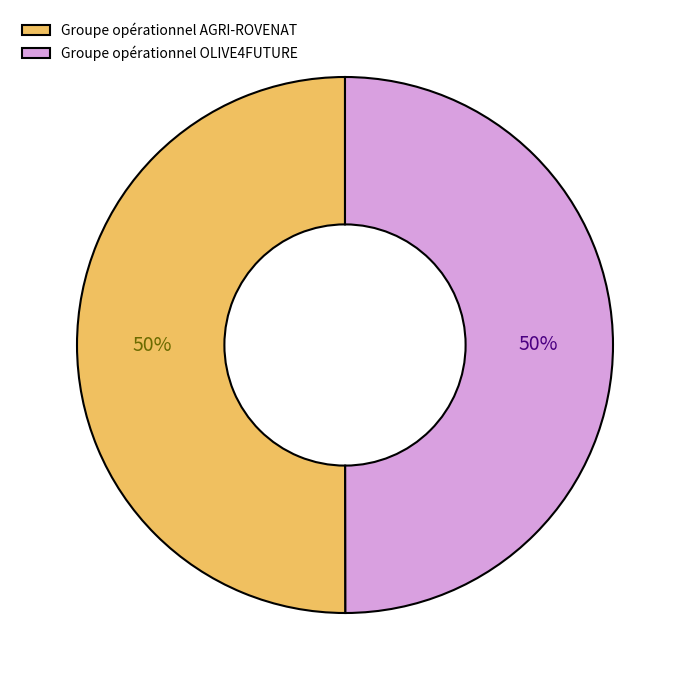

What is the ratio of the value at Groupe opérationnel AGRI-ROVENAT to the value at Groupe opérationnel OLIVE4FUTURE?

1.0